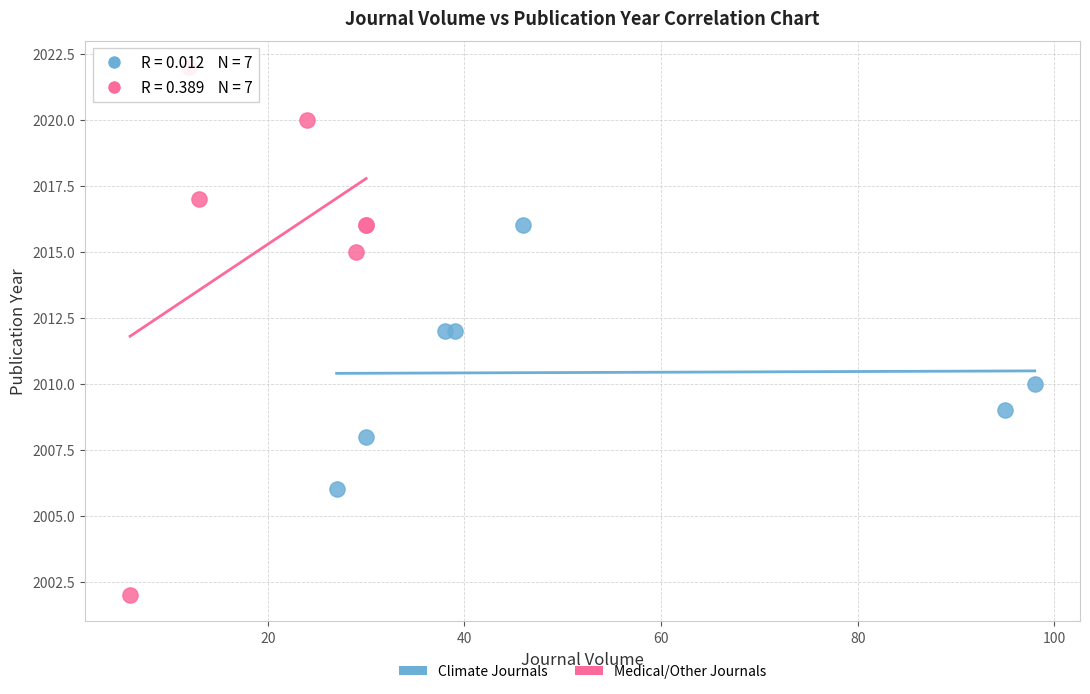

Which series has the largest Y range (max minus min)?

Medical/Other Journals